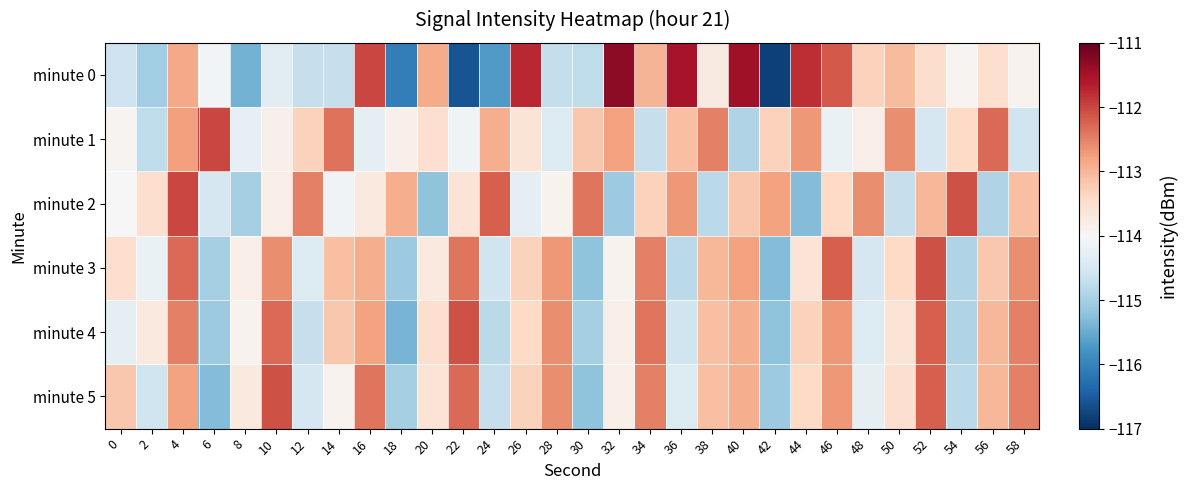

Reading left to right, list all the values displayed in this chart.

minute 0: 0=-114.6	2=-115.0	4=-112.9	6=-114.1	8=-115.4	10=-114.3	12=-114.7	14=-114.7	16=-112.0	18=-116.1	20=-112.9	22=-116.6	24=-115.7	26=-111.7	28=-114.7	30=-114.8	32=-111.3	34=-113.0	36=-111.5	38=-113.7	40=-111.5	42=-116.8	44=-111.8	46=-112.2	48=-113.3	50=-113.0	52=-113.5	54=-113.9	56=-113.5	58=-113.9
minute 1: 0=-113.9	2=-114.8	4=-112.8	6=-112.0	8=-114.2	10=-113.9	12=-113.3	14=-112.4	16=-114.3	18=-113.9	20=-113.5	22=-114.1	24=-112.9	26=-113.6	28=-114.4	30=-113.2	32=-112.8	34=-114.7	36=-113.1	38=-112.5	40=-114.9	42=-113.3	44=-112.7	46=-114.2	48=-113.8	50=-112.6	52=-114.5	54=-113.4	56=-112.3	58=-114.6
minute 2: 0=-114.0	2=-113.5	4=-112.0	6=-114.5	8=-115.0	10=-113.8	12=-112.5	14=-114.1	16=-113.7	18=-112.9	20=-115.2	22=-113.6	24=-112.2	26=-114.3	28=-113.9	30=-112.4	32=-115.1	34=-113.3	36=-112.7	38=-114.8	40=-113.2	42=-112.8	44=-115.3	46=-113.4	48=-112.6	50=-114.7	52=-113.0	54=-112.1	56=-114.9	58=-113.1
minute 3: 0=-113.5	2=-114.2	4=-112.3	6=-115.0	8=-113.8	10=-112.6	12=-114.4	14=-113.1	16=-112.9	18=-115.1	20=-113.7	22=-112.4	24=-114.6	26=-113.3	28=-112.7	30=-115.2	32=-113.9	34=-112.5	36=-114.8	38=-113.0	40=-112.8	42=-115.3	44=-113.6	46=-112.2	48=-114.5	50=-113.4	52=-112.1	54=-114.9	56=-113.2	58=-112.6
minute 4: 0=-114.3	2=-113.7	4=-112.5	6=-115.1	8=-113.9	10=-112.3	12=-114.7	14=-113.2	16=-112.8	18=-115.4	20=-113.5	22=-112.1	24=-114.8	26=-113.4	28=-112.6	30=-115.0	32=-113.8	34=-112.4	36=-114.6	38=-113.1	40=-112.9	42=-115.2	44=-113.3	46=-112.7	48=-114.4	50=-113.6	52=-112.2	54=-114.9	56=-113.0	58=-112.5
minute 5: 0=-113.2	2=-114.6	4=-112.8	6=-115.3	8=-113.7	10=-112.1	12=-114.5	14=-113.9	16=-112.4	18=-115.0	20=-113.6	22=-112.3	24=-114.7	26=-113.3	28=-112.6	30=-115.2	32=-113.8	34=-112.5	36=-114.4	38=-113.1	40=-112.9	42=-115.1	44=-113.4	46=-112.7	48=-114.3	50=-113.5	52=-112.2	54=-114.8	56=-113.0	58=-112.5